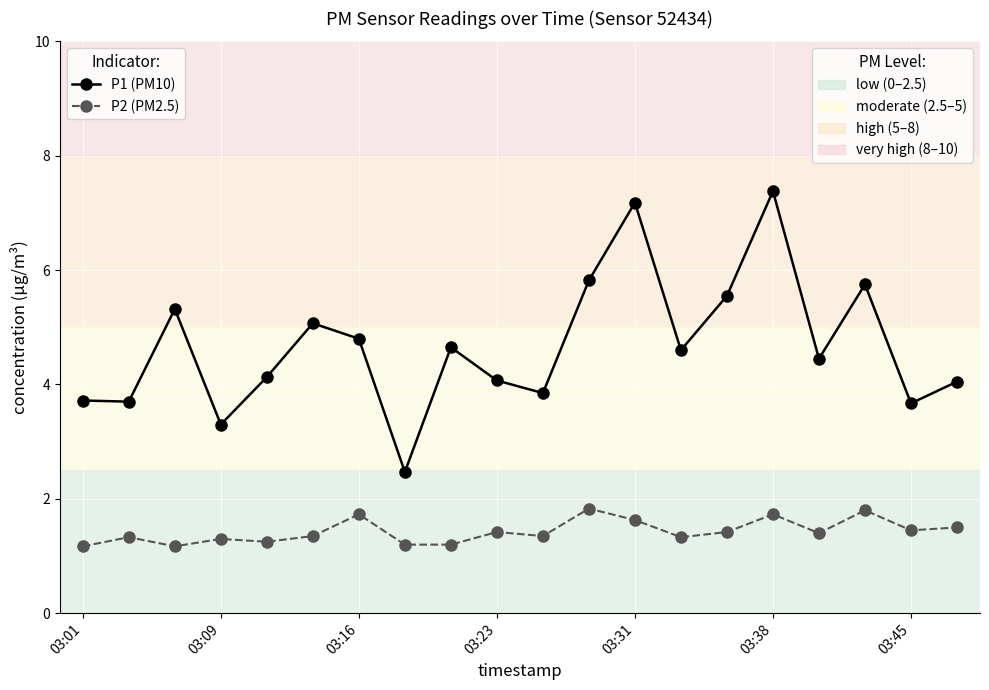

How many lines are shown in the chart?

2